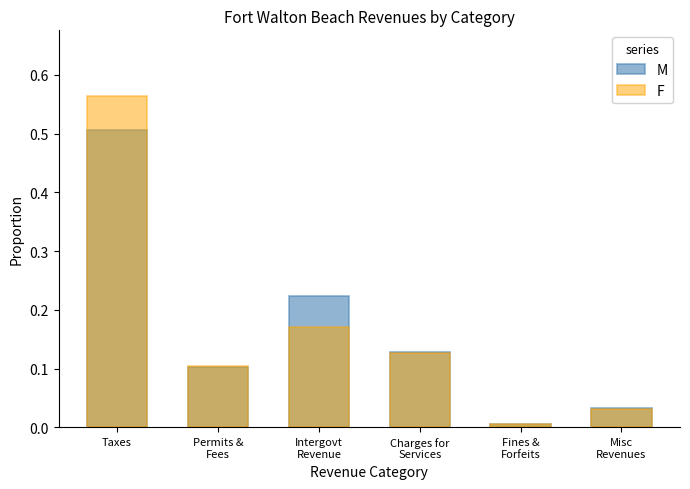

Is the value of F at Taxes greater than the value of M at Intergovt
Revenue?

Yes